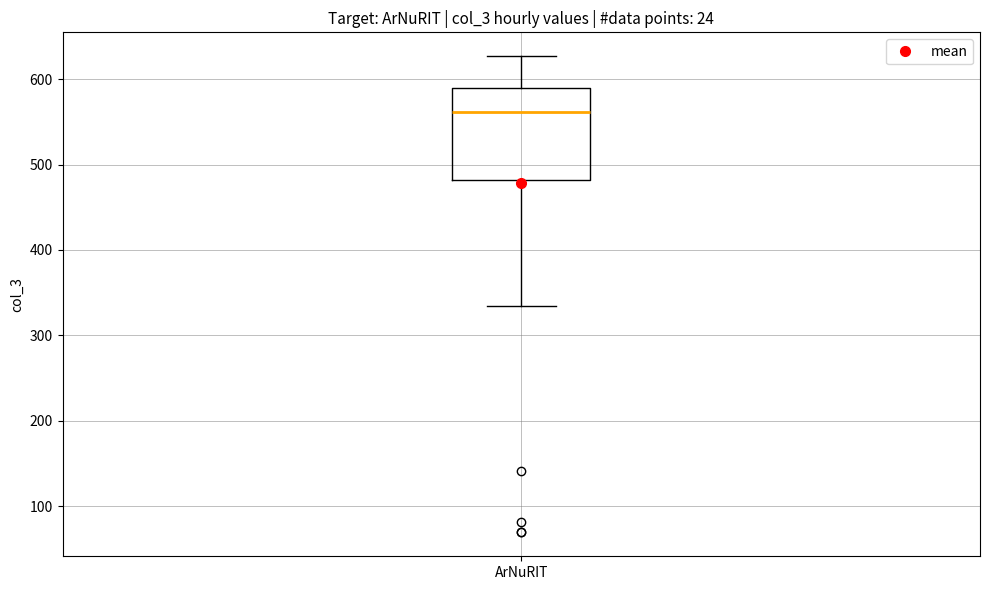

Transcribe this box plot: give where the median line is, the range the box spans, and where the two whiskers end, as read against the y-axis. The values are not printed on the chart, so give them approximately, as read against the axis.

median 560, box 480 to 590, whiskers 330 to 630